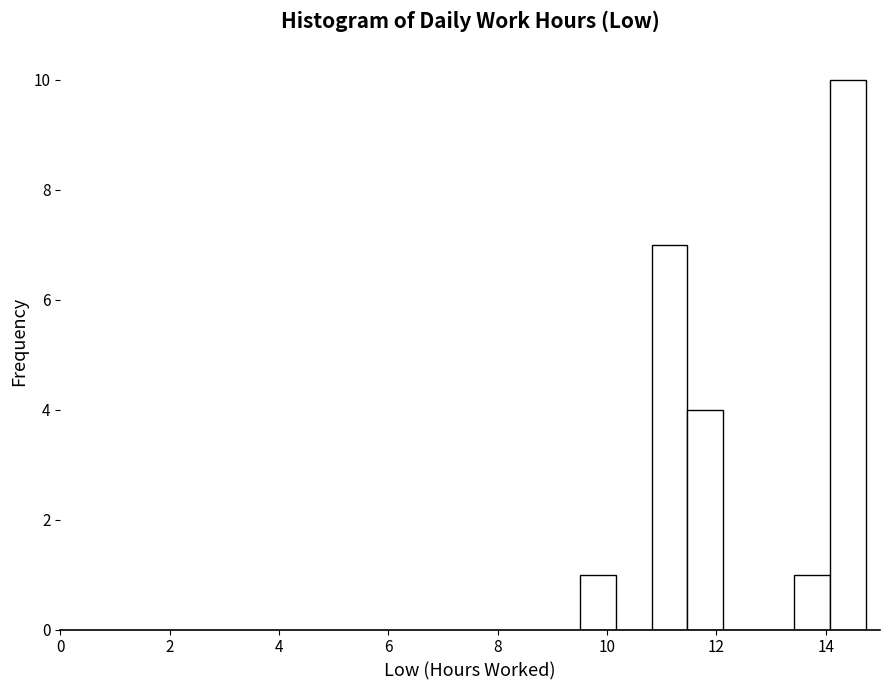

Around what value on the x-axis is the tallest bar? Give the approximate position of its centre, as read against the axis.

14.4